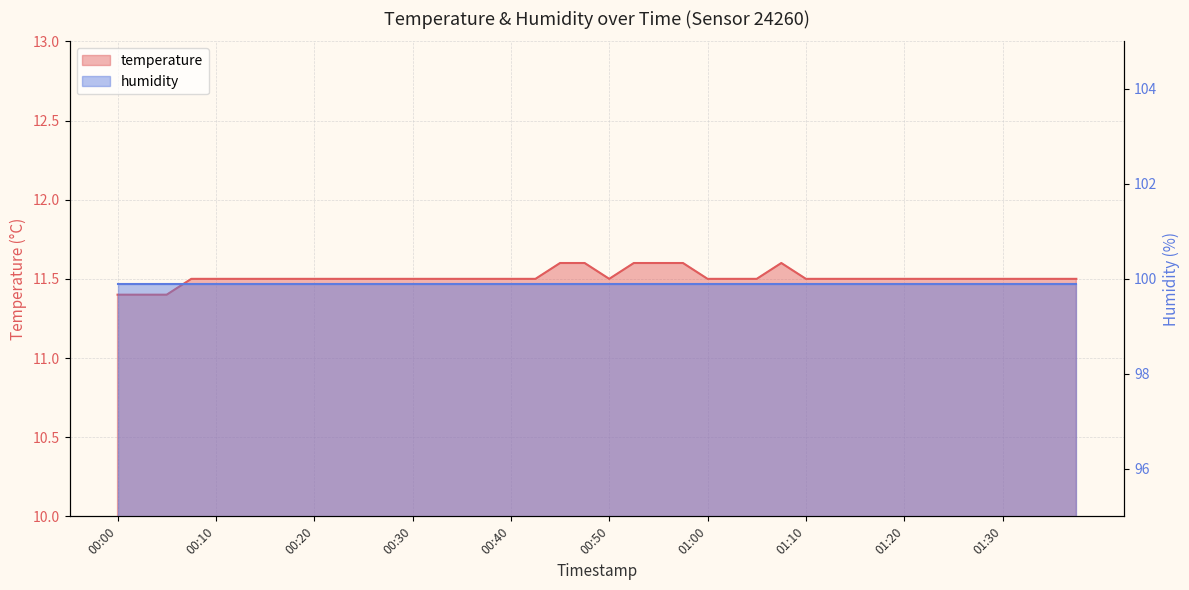

Is it true that the value at 00:27 is 11.5?

True